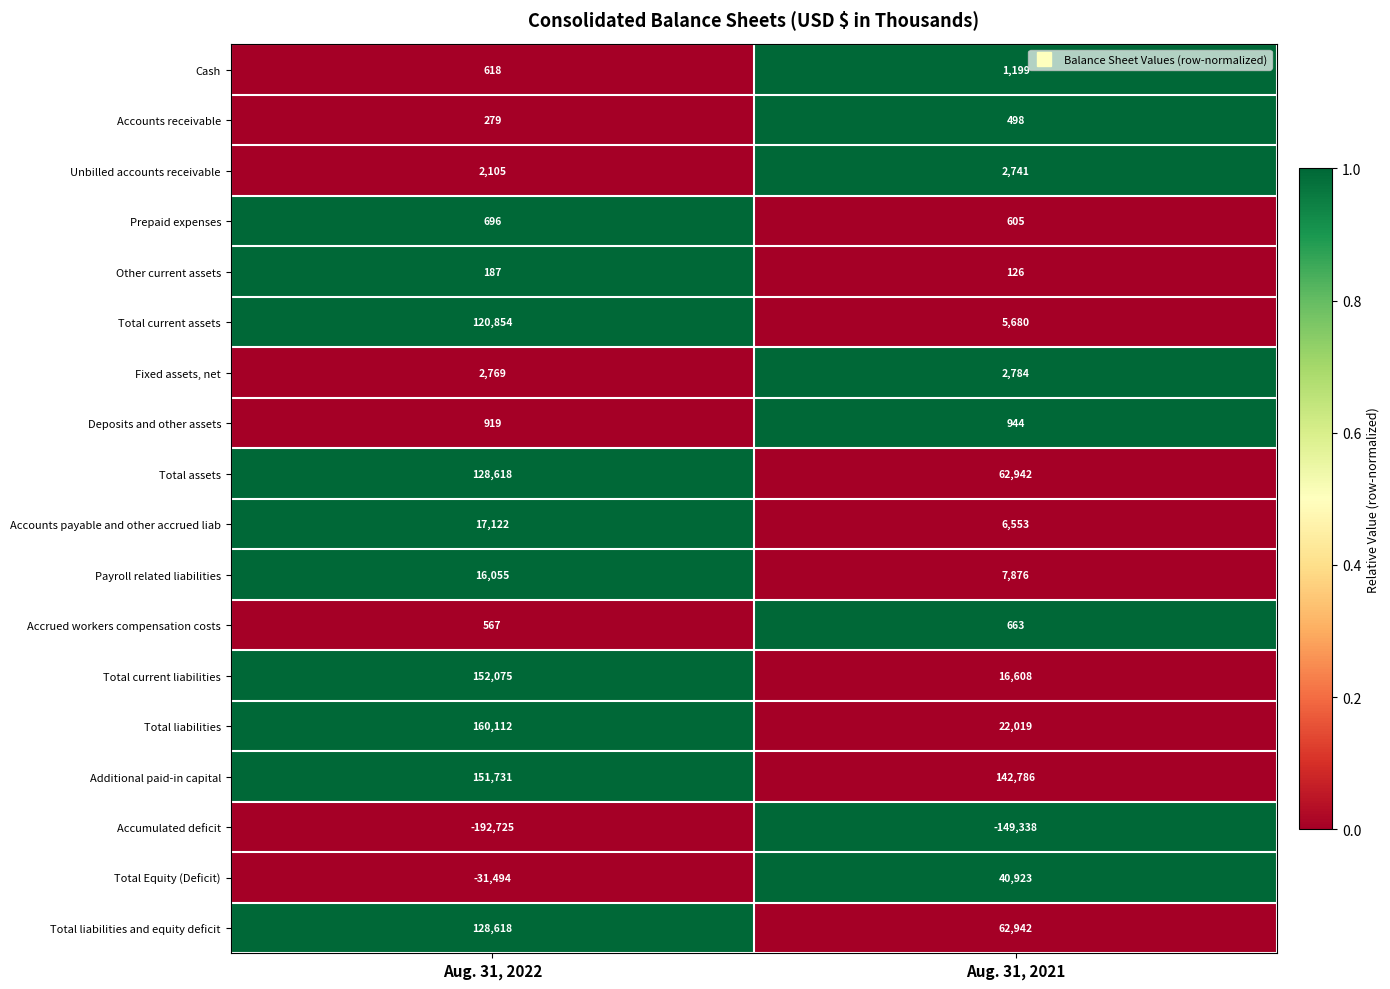

List the labels in order of Prepaid expenses value, largest first.

Aug. 31, 2022, Aug. 31, 2021